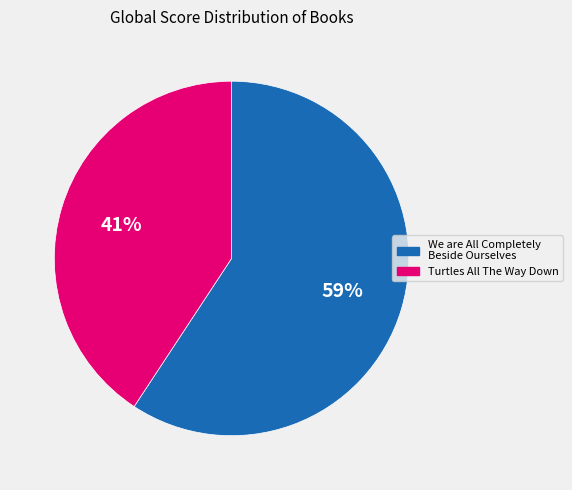

Is Turtles All The Way Down the majority of the pie?

No